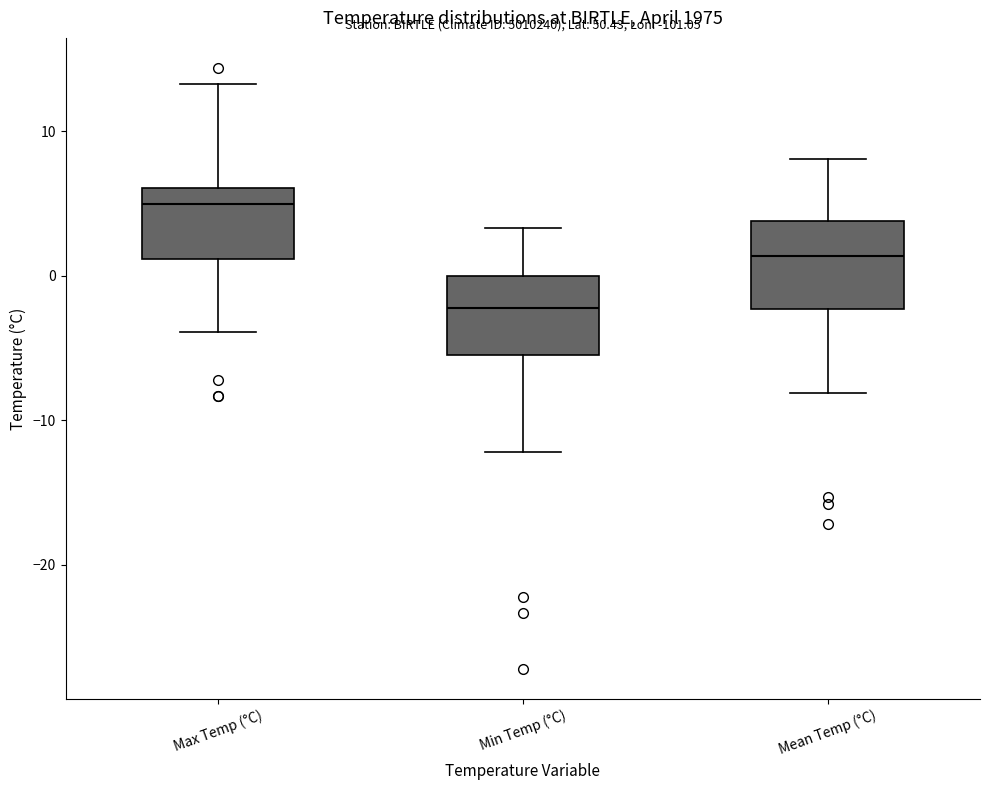

Reading left to right, read every box against the y-axis: the position of its median line, the range the box covers, and the ends of its whiskers. The values are not printed on the chart, so give them approximately, as read against the axis.

Max Temp (°C): median 5, box 1 to 6, whiskers -4 to 13
Min Temp (°C): median -2, box -5 to 0, whiskers -12 to 3
Mean Temp (°C): median 1, box -2 to 4, whiskers -8 to 8